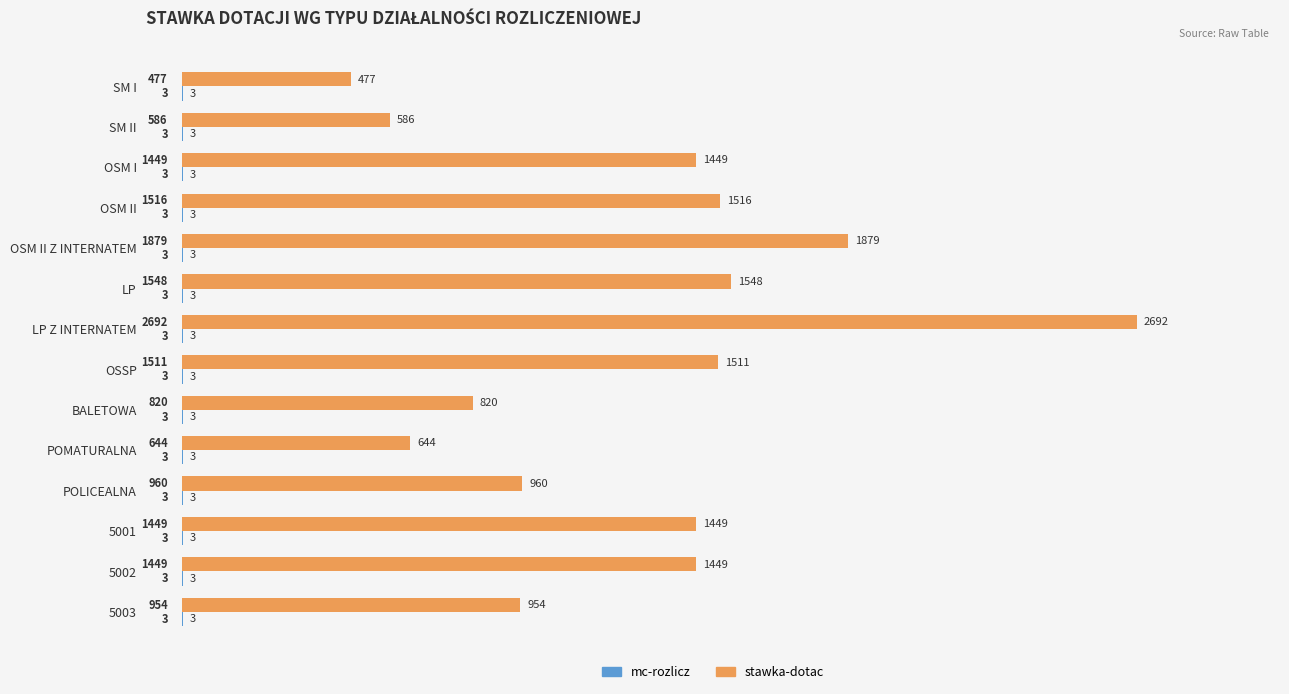

True or false: stawka-dotac has a value of 477 at SM I.

True